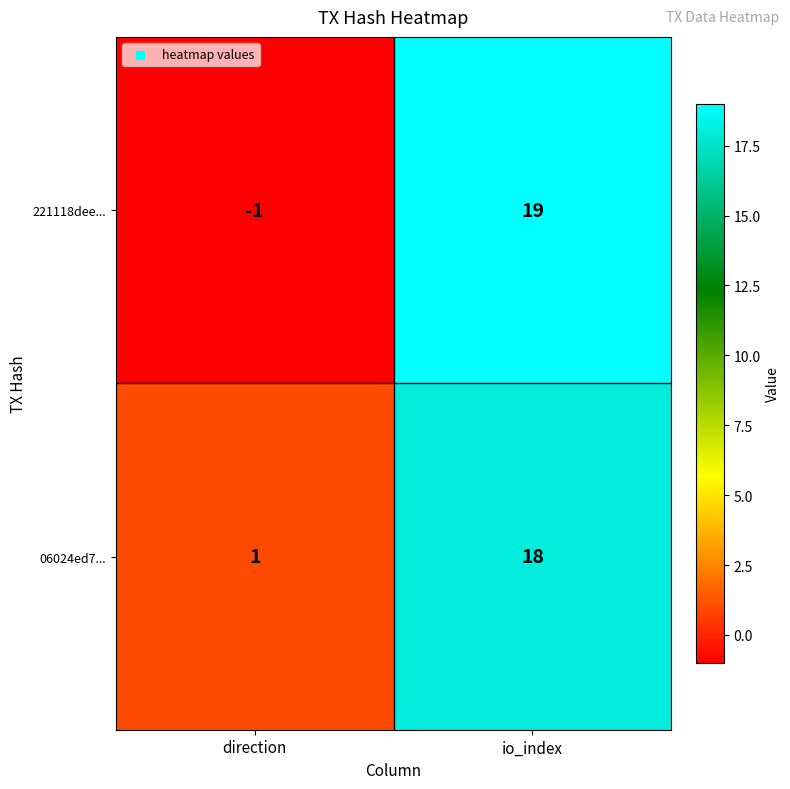

Rank the series by their average value, from lowest to highest.

221118dee..., 06024ed7...